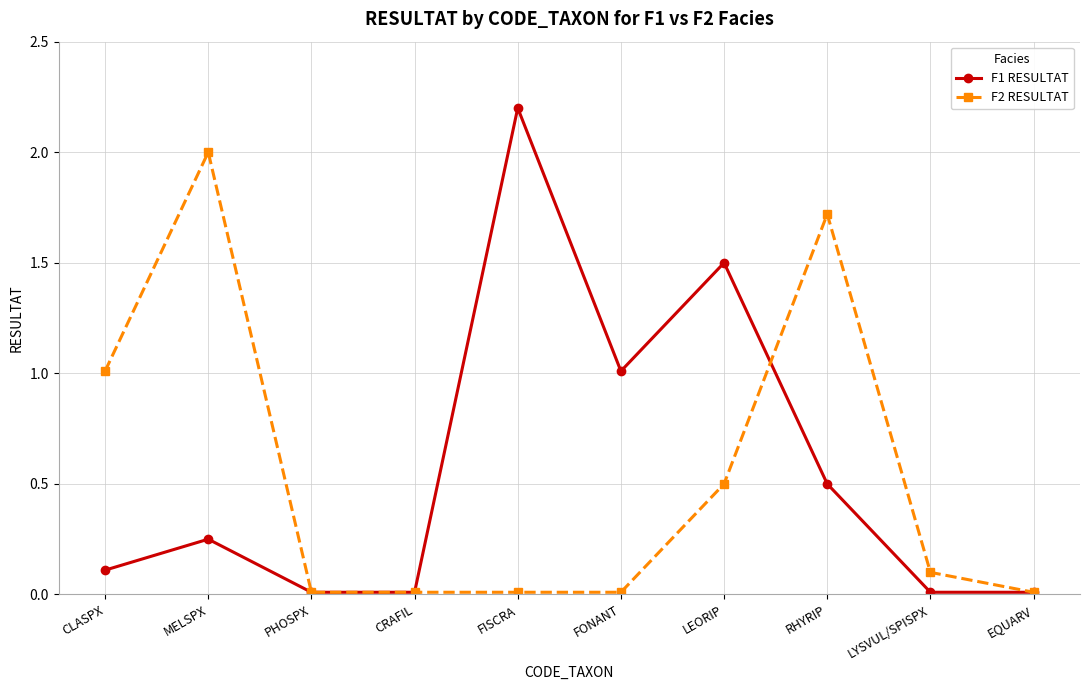

What is the total value across all series at RHYRIP?

2.2